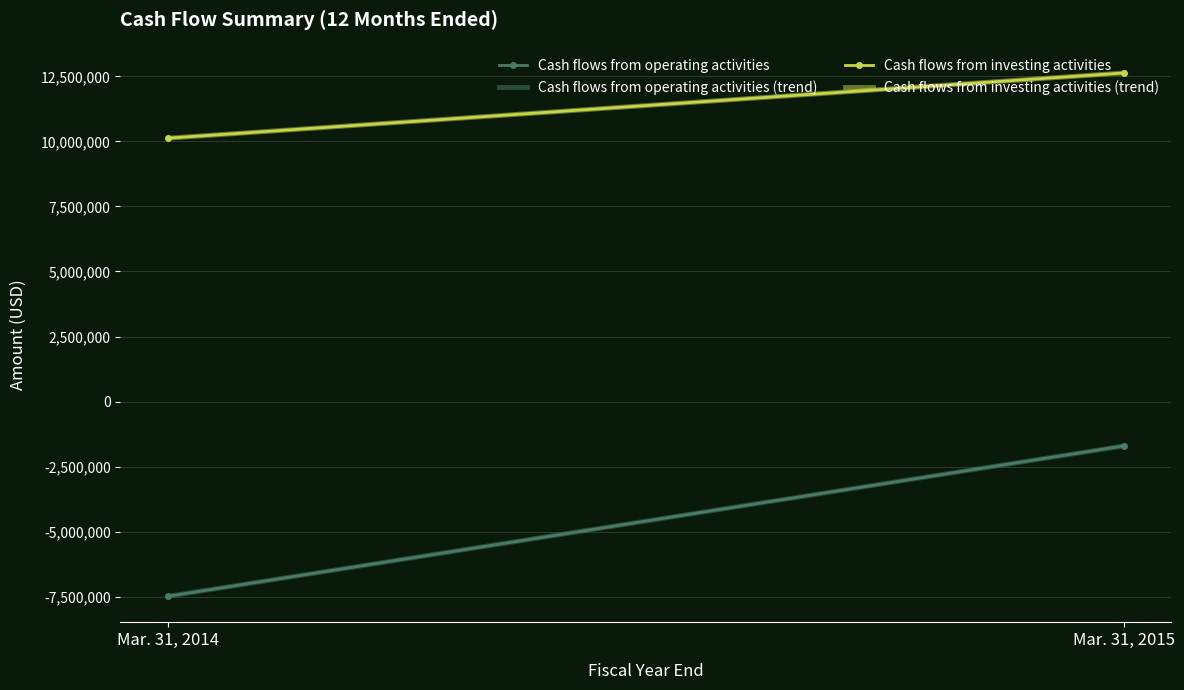

The Cash flows from investing activities series shows 6779557 at Mar. 31, 2014. True or false?

False